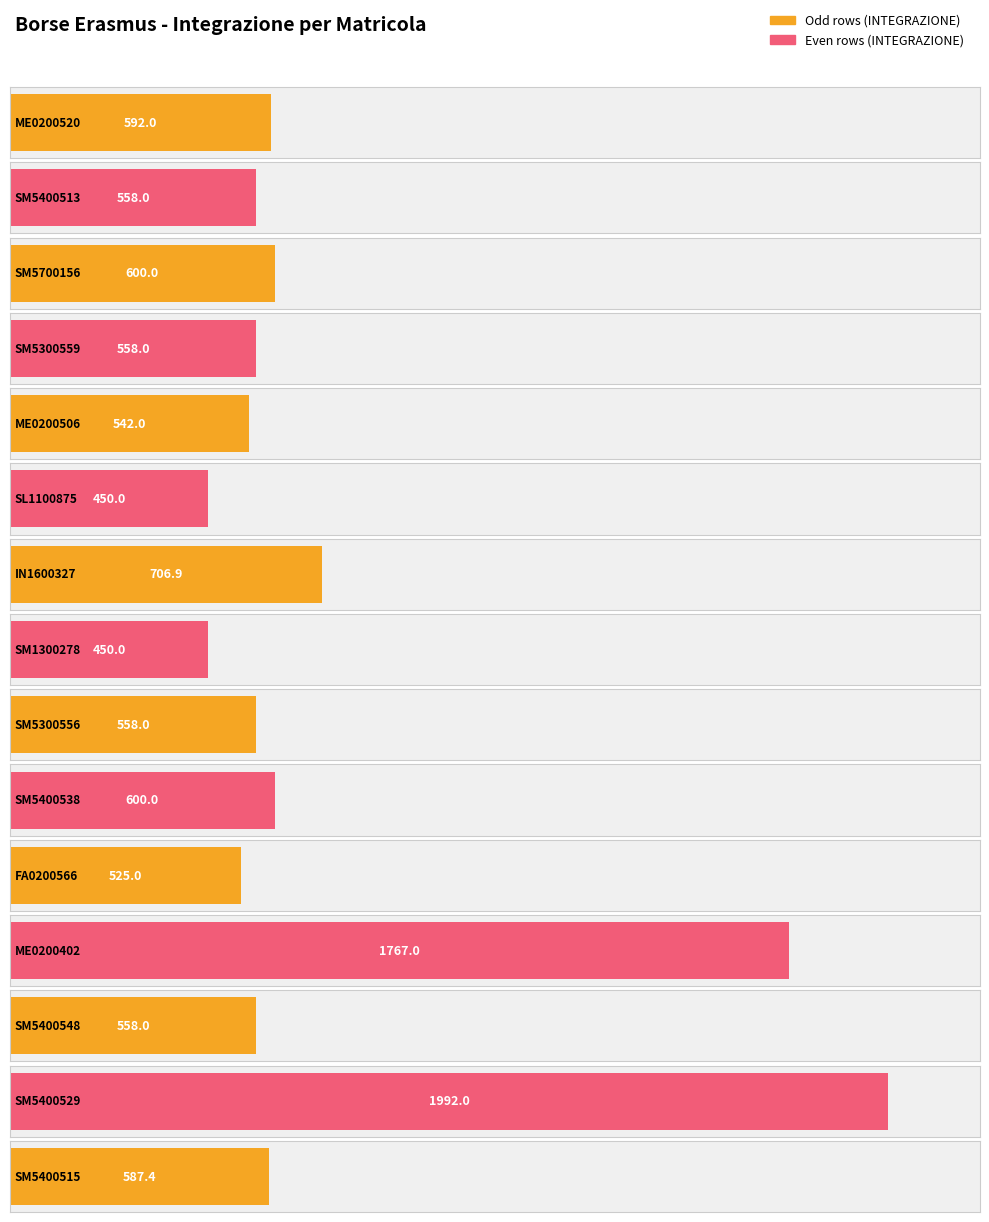

What is the label of the 9th bar from the left?

SM5300556